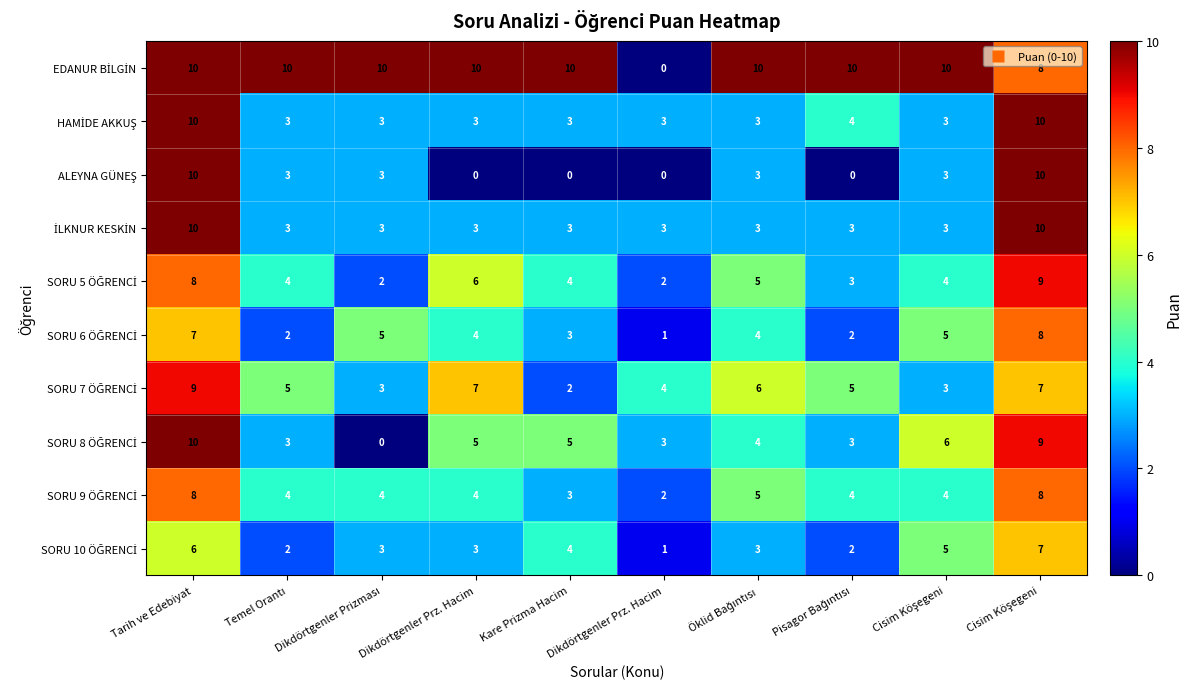

How many data points does each series have?

10